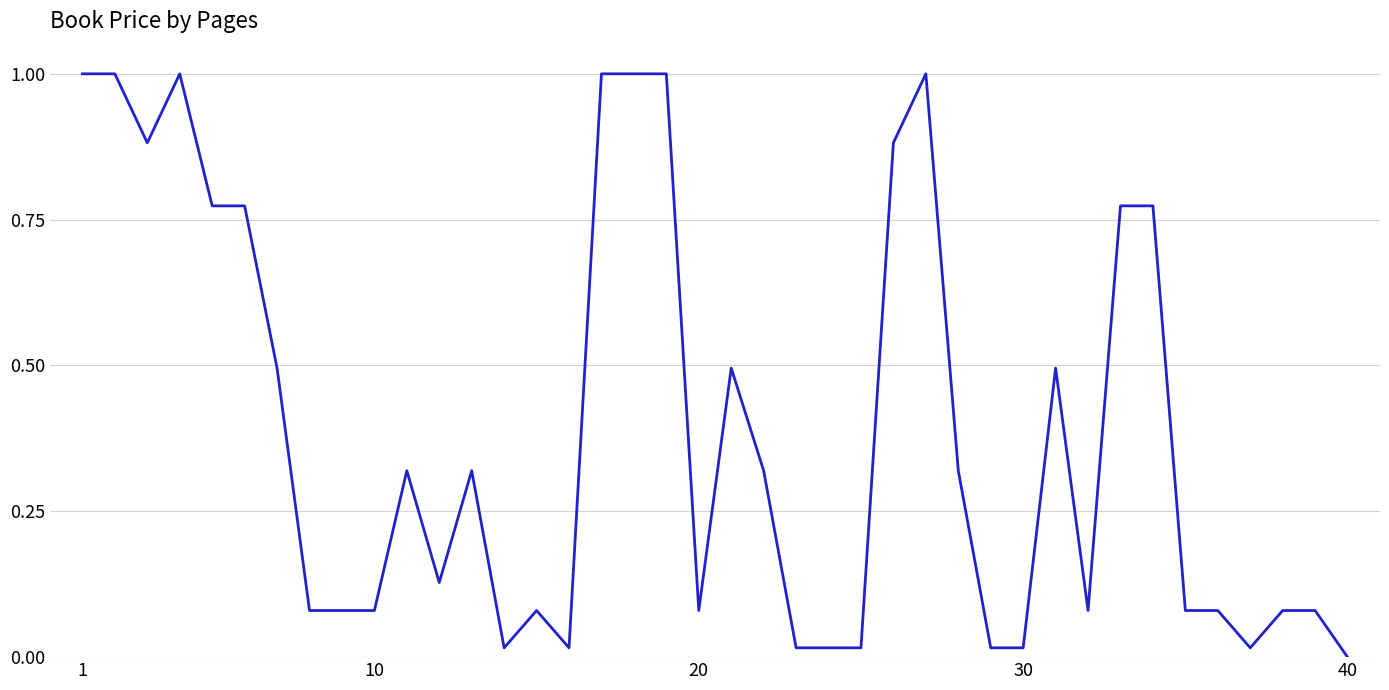

What is the greatest value displayed?

1.0